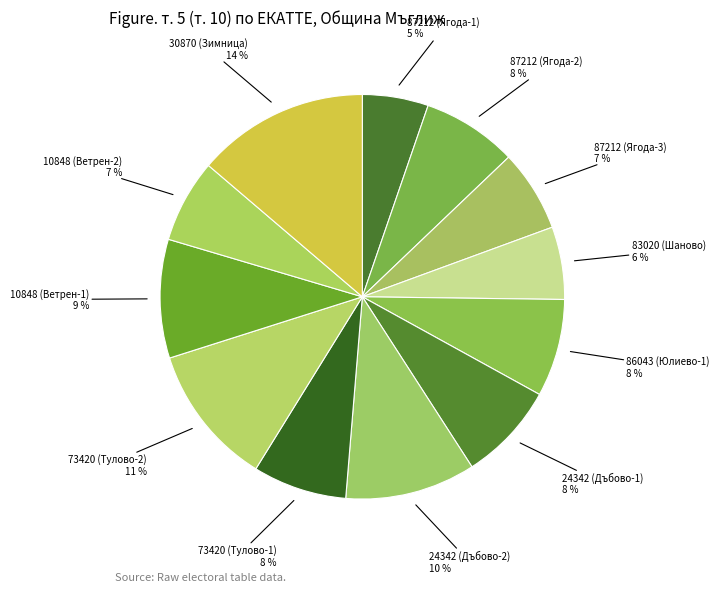

How many slices are in this pie chart?

12